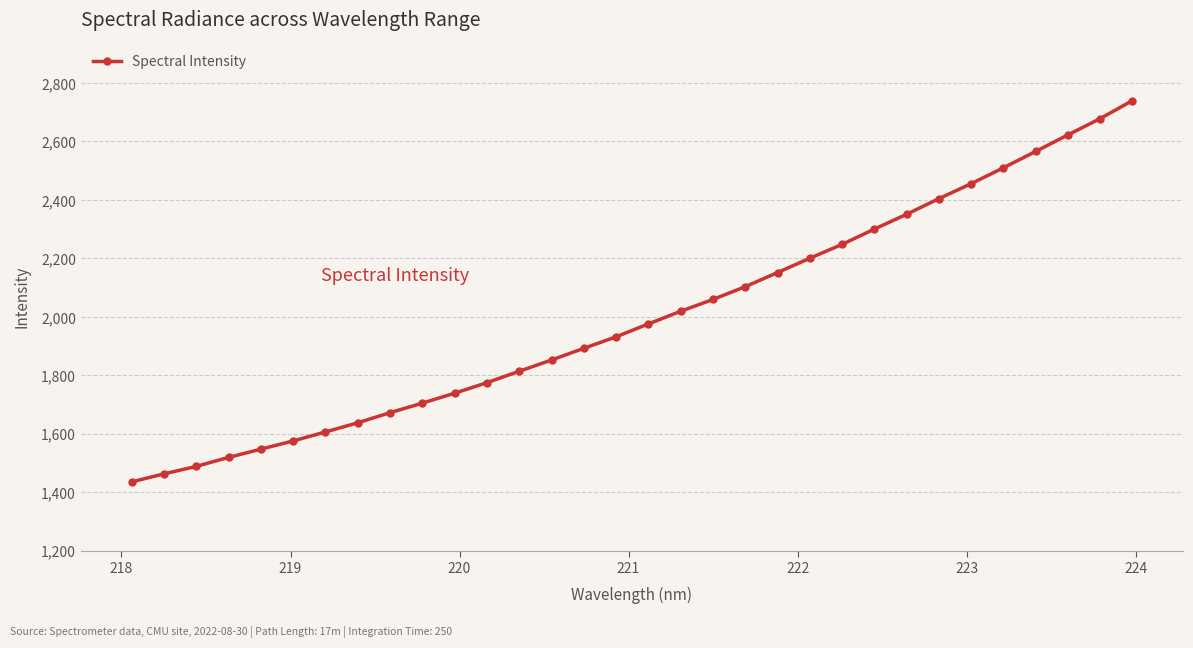

What is the value of the 19th point from the left?

2059.5